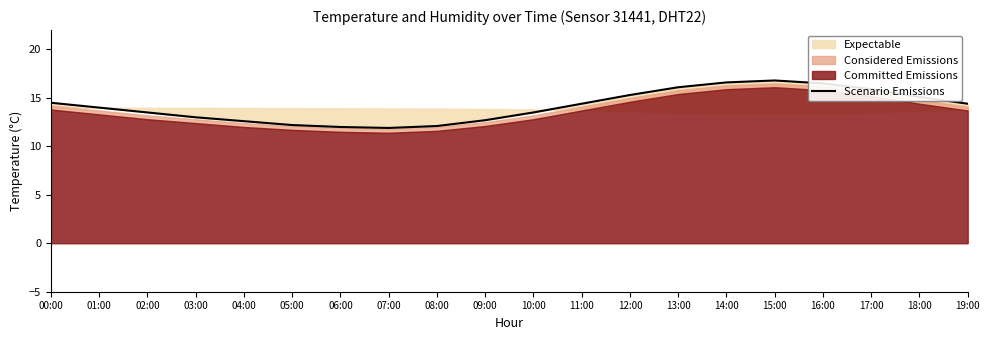

Where is the data nearest to the value 14?

01:00